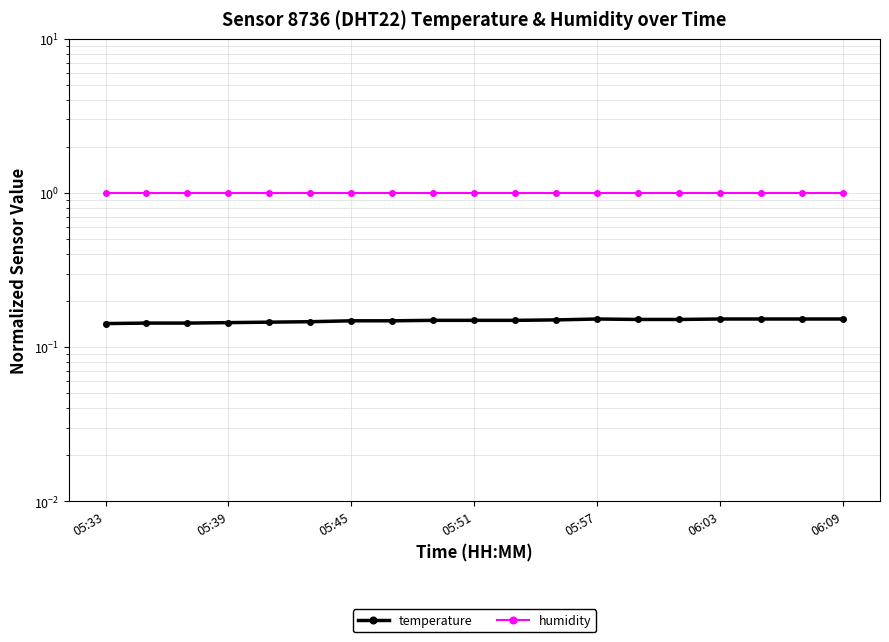

True or false: humidity and temperature cross at least once.

False